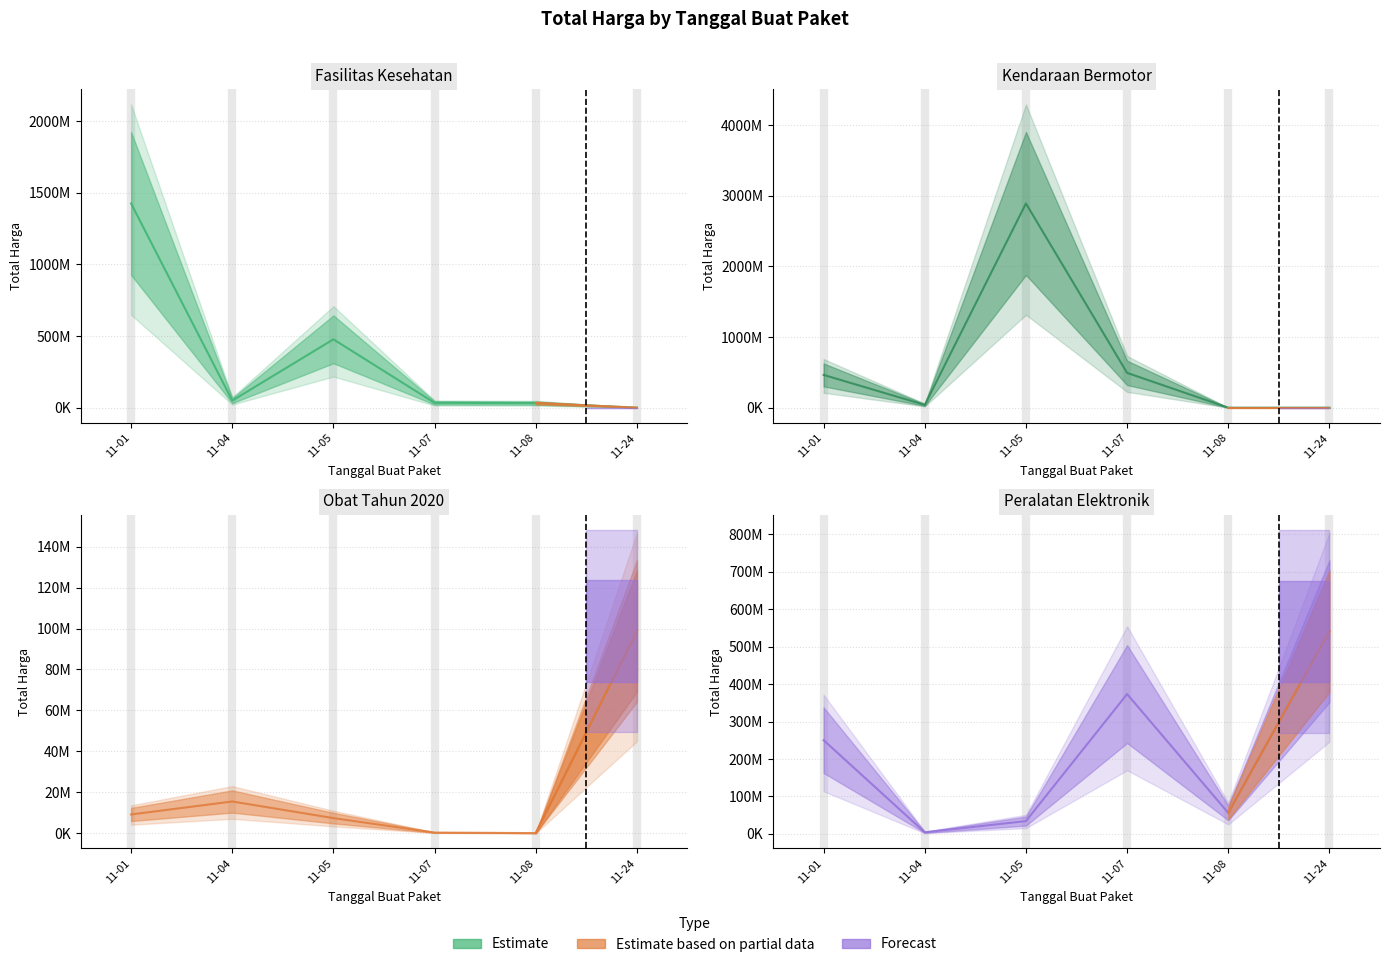

Where is Kendaraan Bermotor nearest to the value 1446061000?

11-07